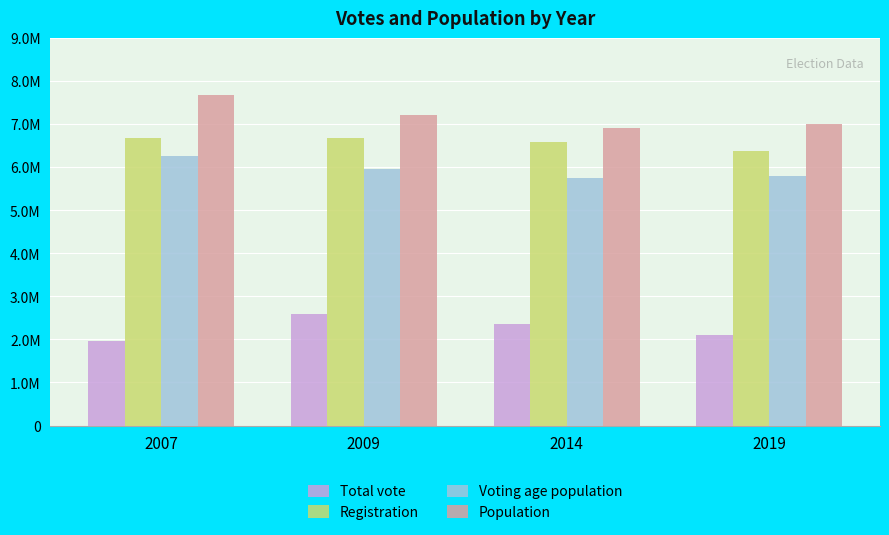

Does the chart contain any negative values?

No